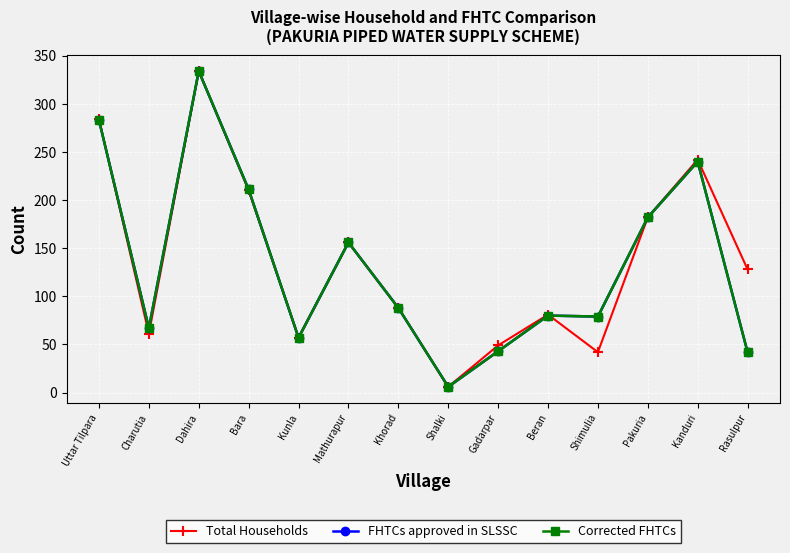

What is the difference between the second highest and second lowest values in the Corrected FHTCs series?

241